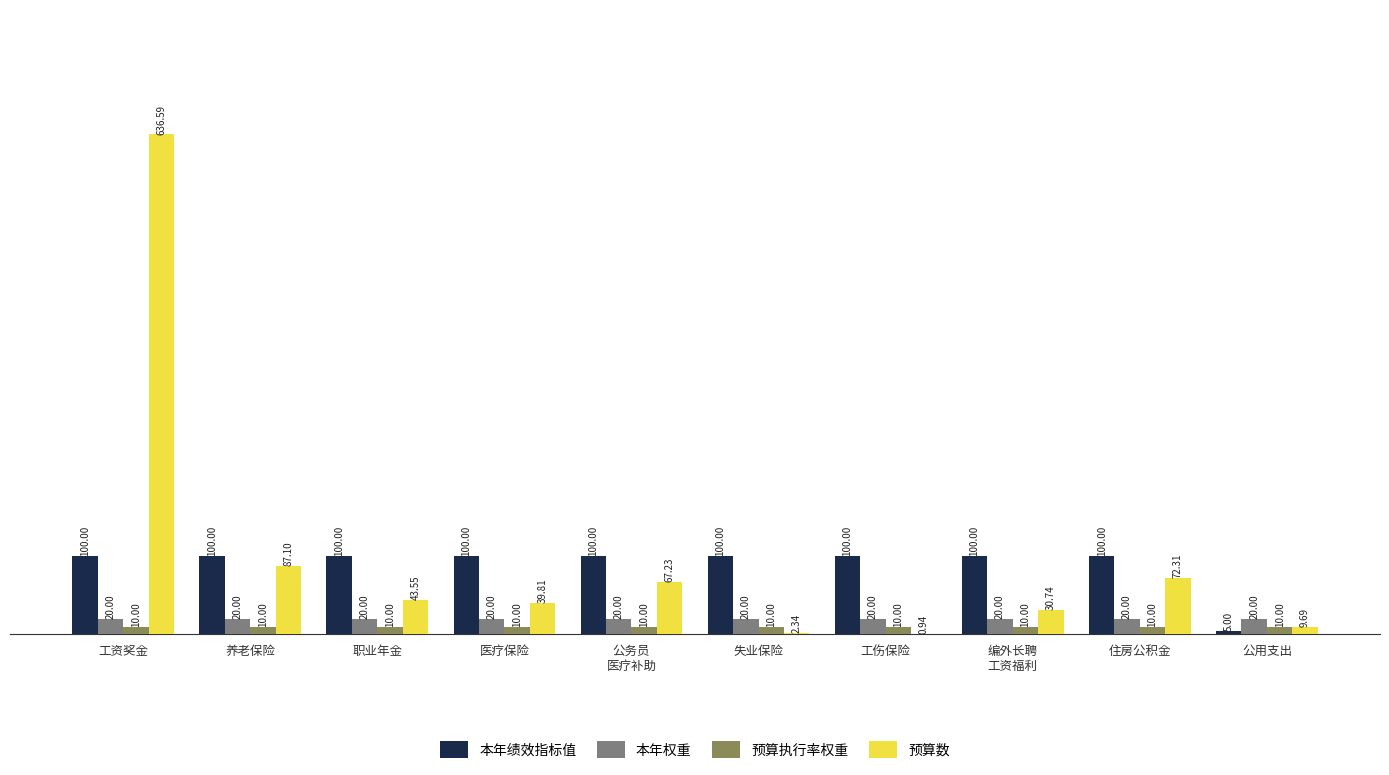

At which label does 预算数 first exceed 43?

工资奖金